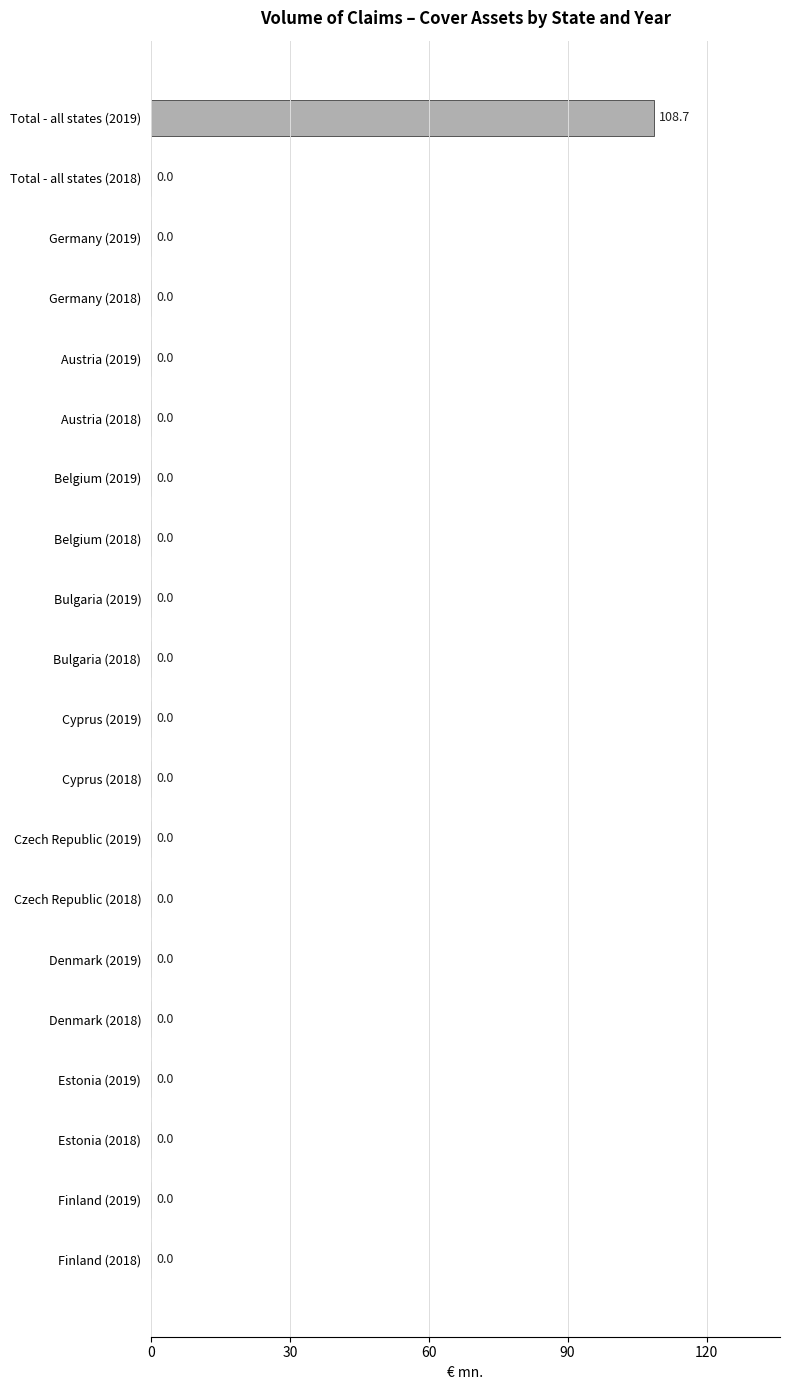

The chart shows a value of 64.9 at Denmark (2019). True or false?

False